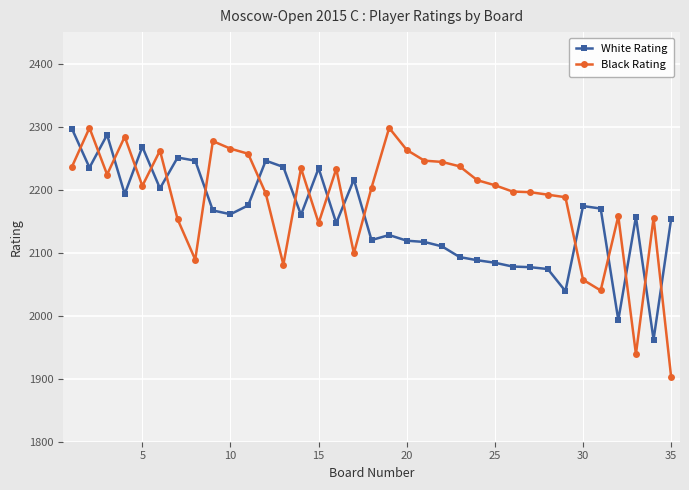

Which series has the largest total across all categories?

Black Rating